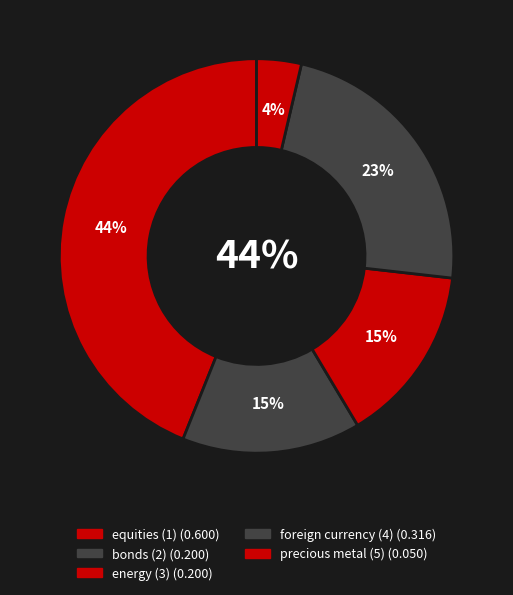

To the nearest percent, what is the combined percentage of equities (1) and energy (3)?

59%